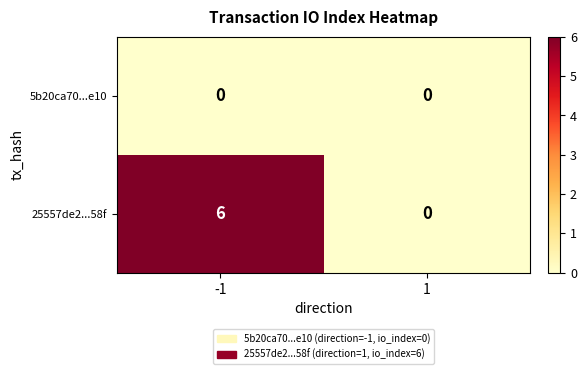

What is the difference between the highest and lowest values at -1?

6